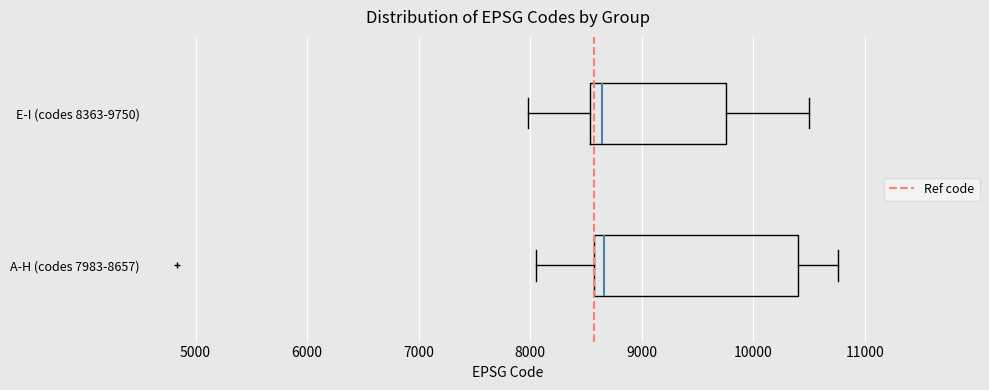

Reading bottom to top, transcribe this box plot: for each box, give where its median line is, the range the box spans, and where its two whiskers end, as read against the x-axis. The values are not printed on the chart, so give them approximately, as read against the axis.

A-H (codes 7983-8657): median 8700, box 8600 to 10400, whiskers 8000 to 10800
E-I (codes 8363-9750): median 8600, box 8500 to 9800, whiskers 8000 to 10500